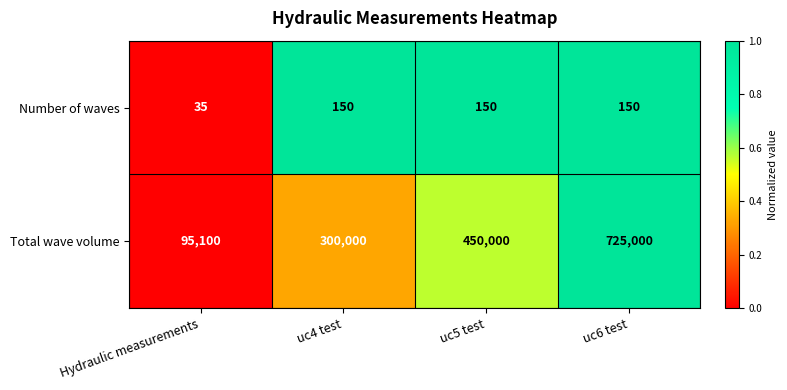

Is it true that Number of waves equals 62 at Hydraulic measurements?

False